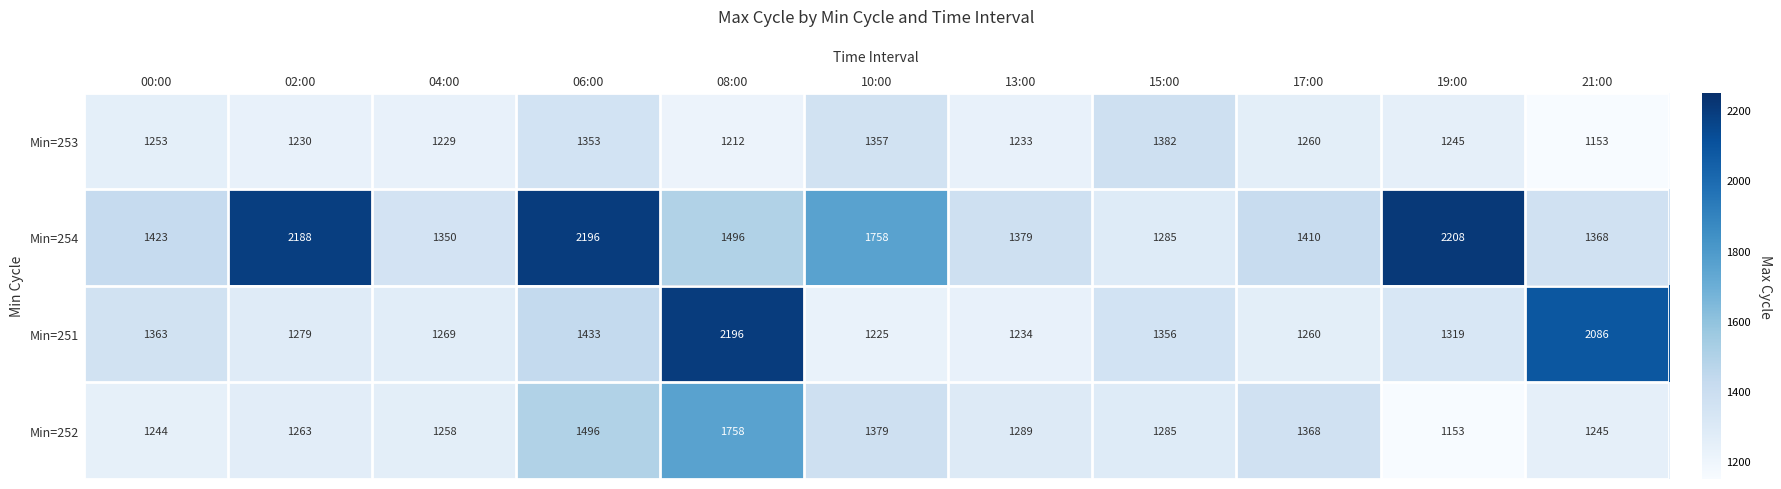

List the series in order of their peak value, highest first.

Min=254, Min=251, Min=252, Min=253